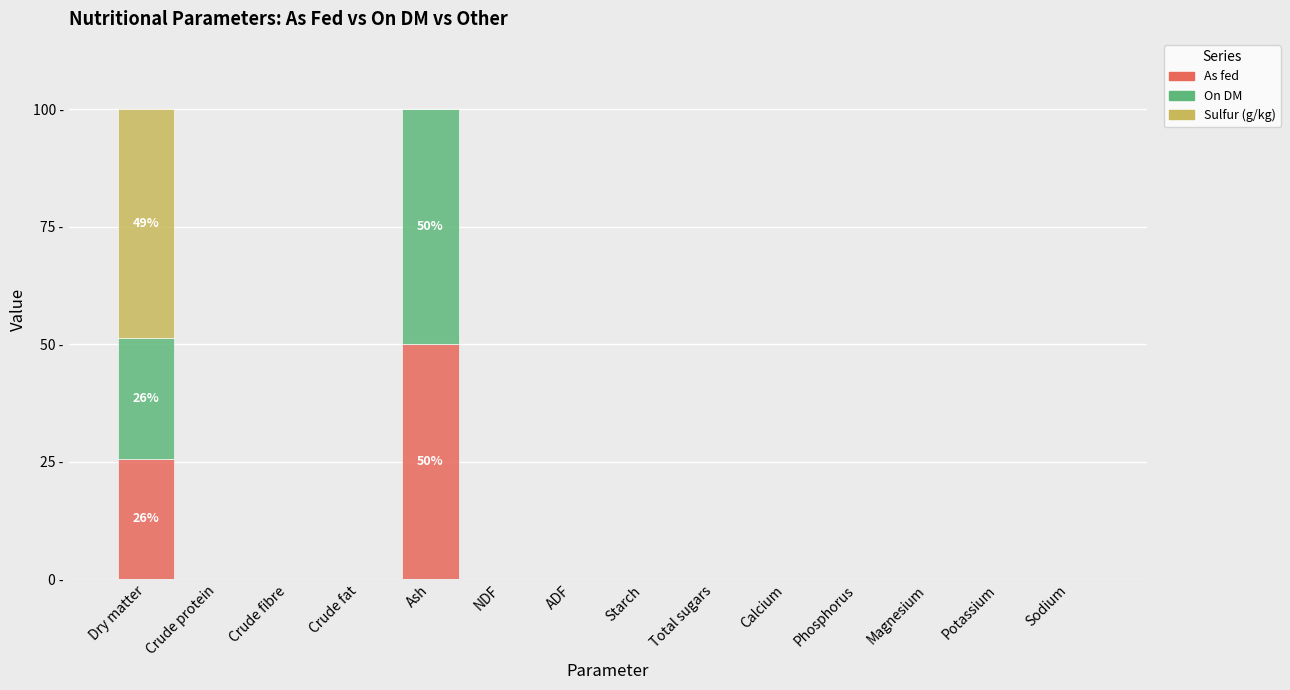

Does the chart contain stacked bars?

Yes